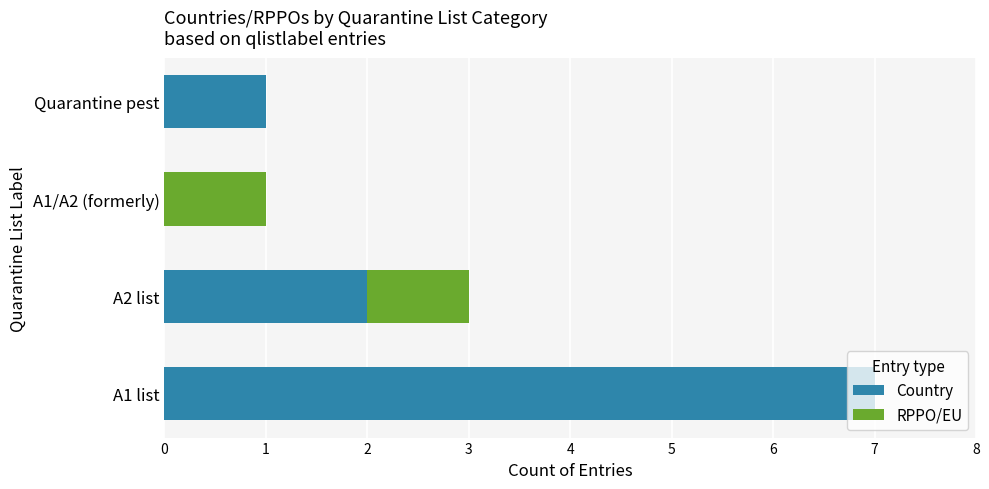

The value of Country at A1 list is 7. True or false?

True